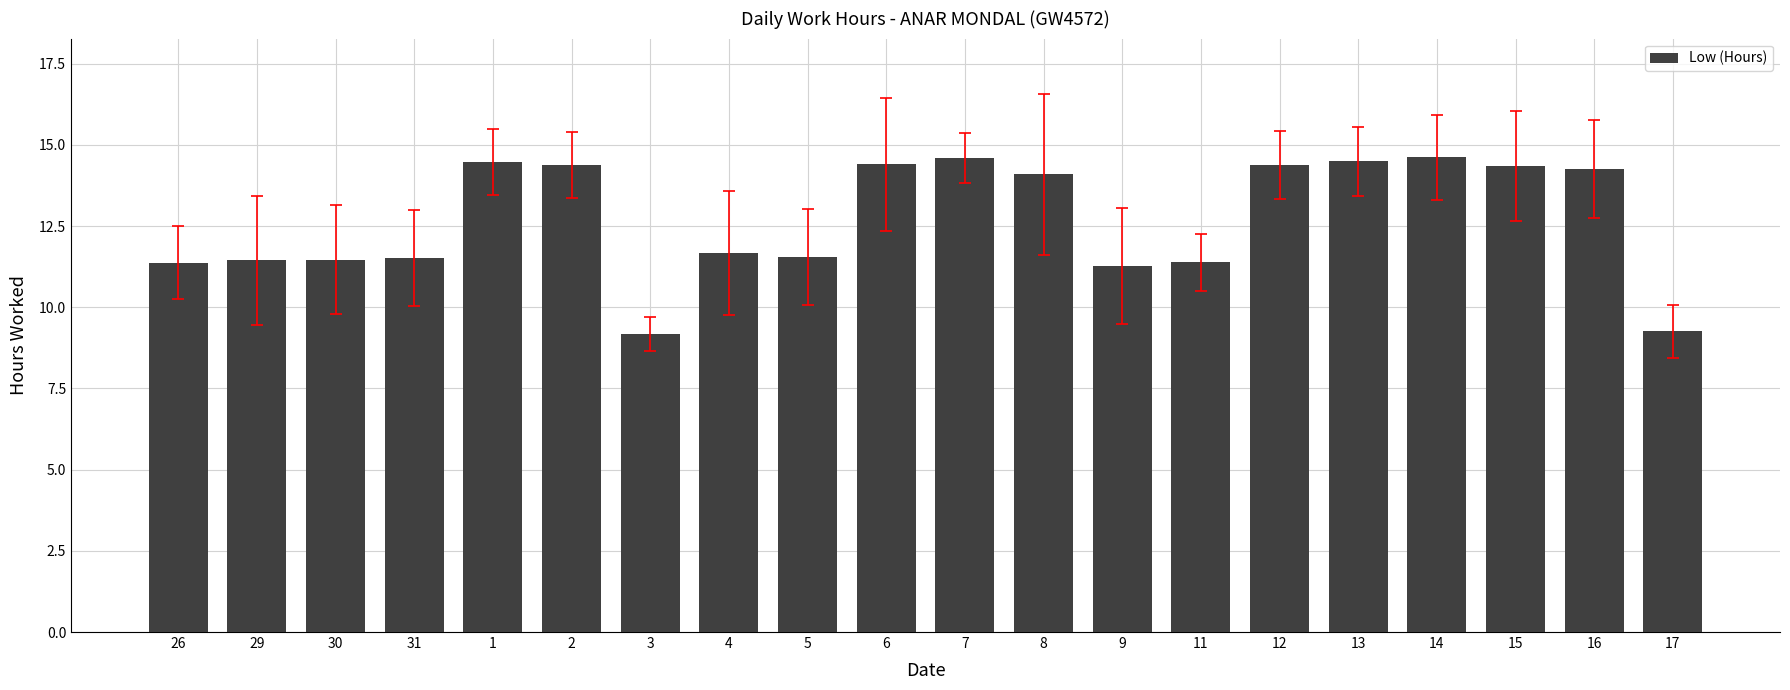

Between 4 and 8, which is larger?

8